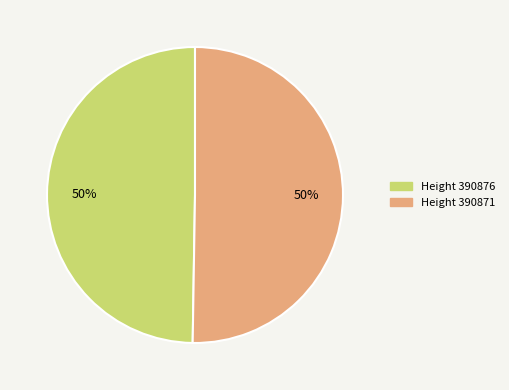

To the nearest percent, what is the average slice percentage?

50%